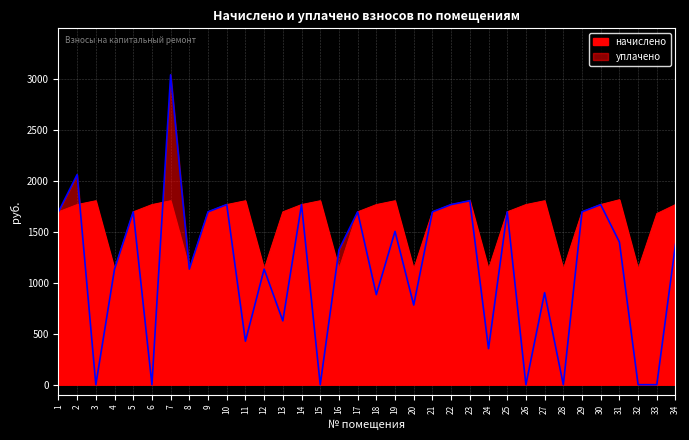

Where is the first local maximum for начислено?

3